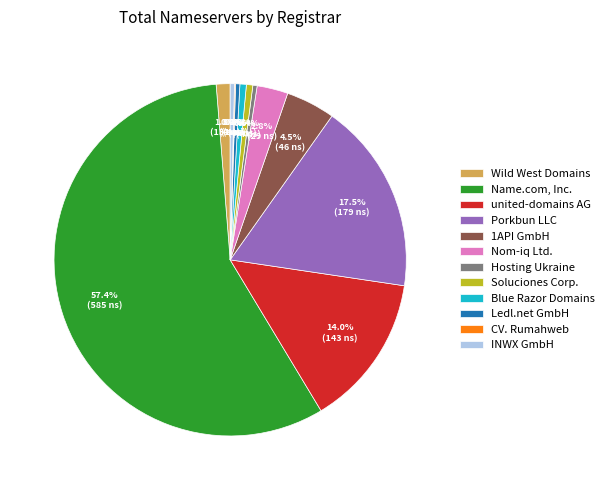

To the nearest percent, what is the difference between the largest and smallest slice percentages?

57%